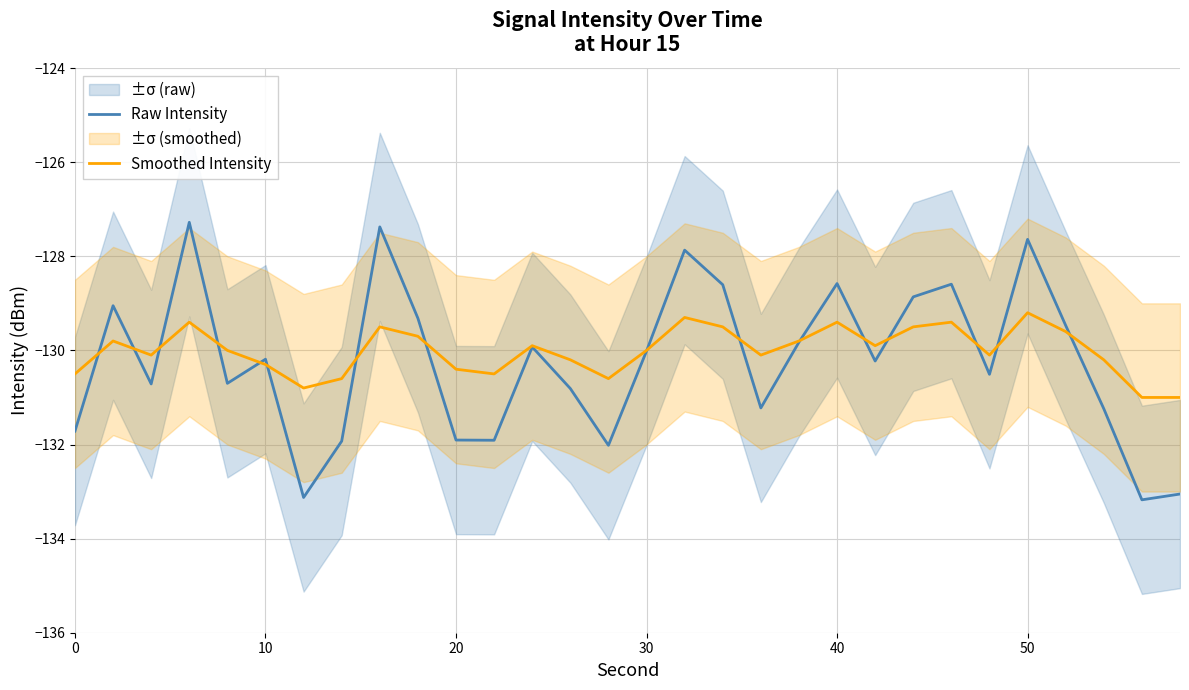

How many interior local peaks does the Smoothed Intensity series have?

8